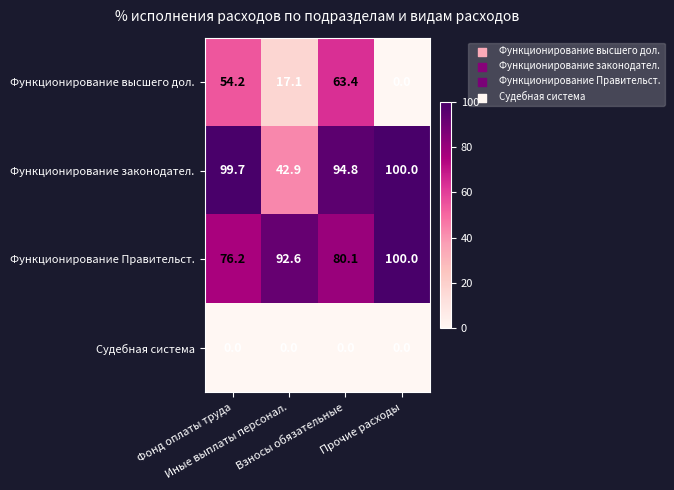

Which series has the largest range (max minus min)?

Функционирование высшего дол.